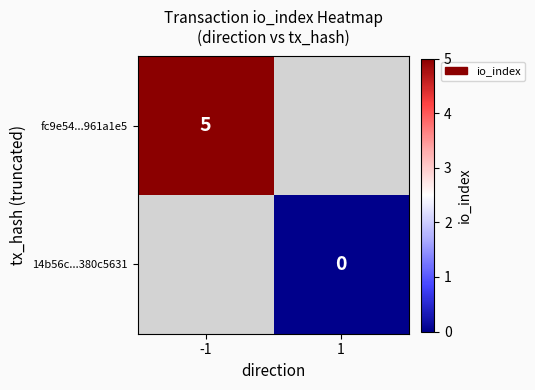

The value of fc9e54...961a1e5 at -1 is 5. True or false?

True